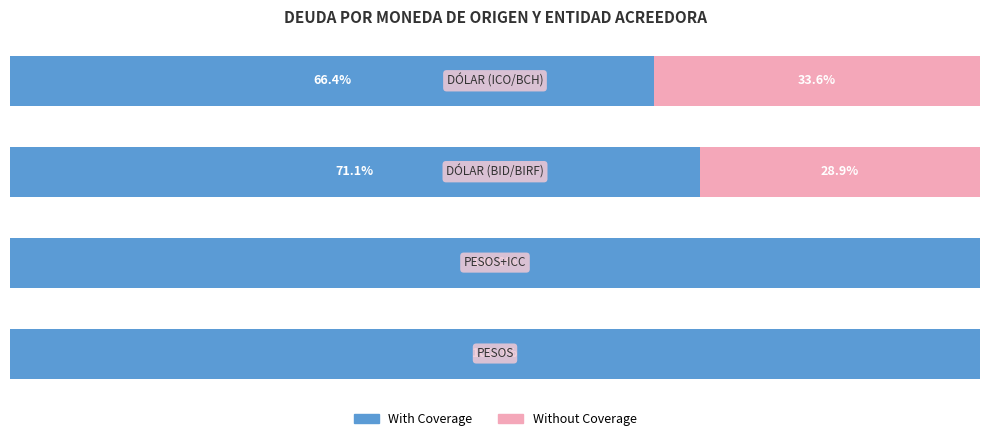

What are all the series names shown in the legend?

With Coverage, Without Coverage